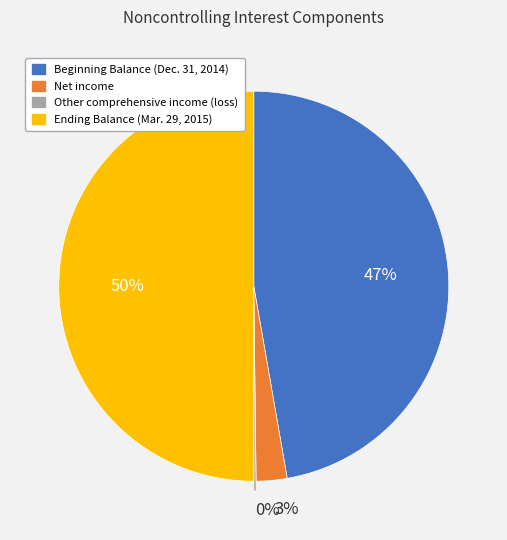

To the nearest percent, what portion does Ending Balance (Mar. 29, 2015) represent?

50%